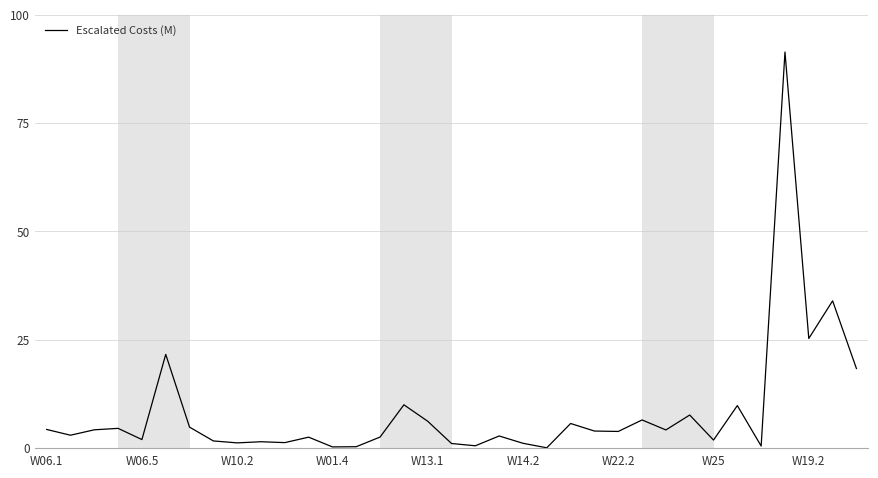

What is the difference between the maximum and minimum values?

91.3